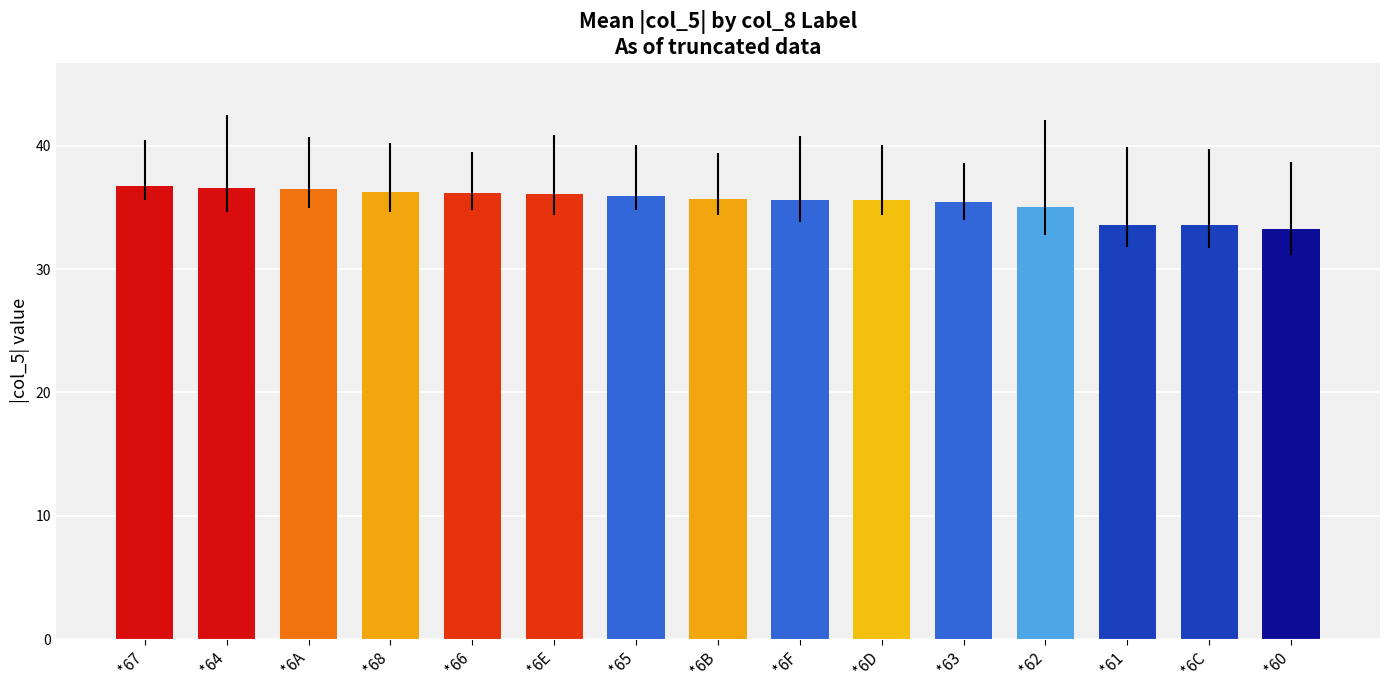

What is the maximum value shown in the chart?

36.7